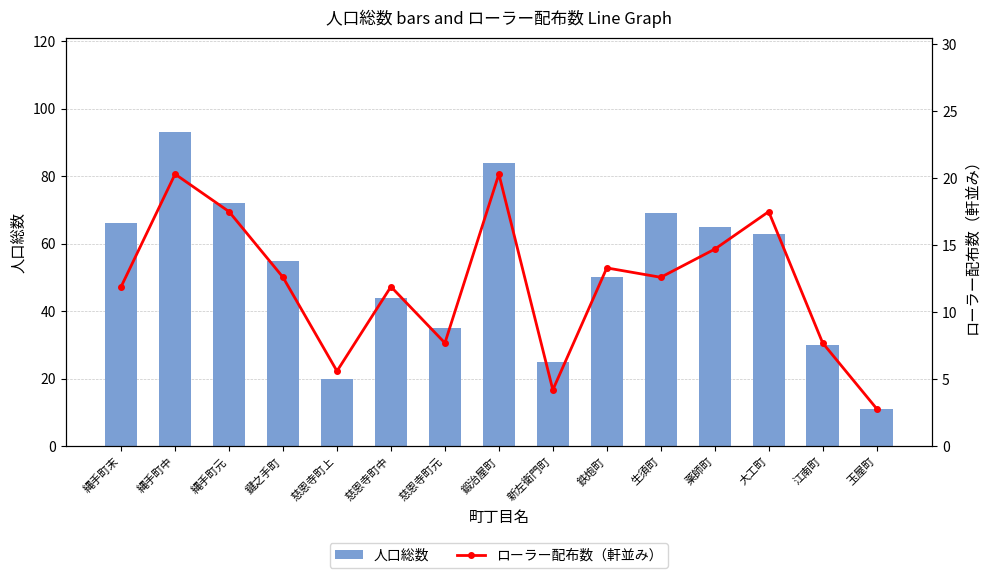

At which category does the chart reach its peak across all series?

縄手町中